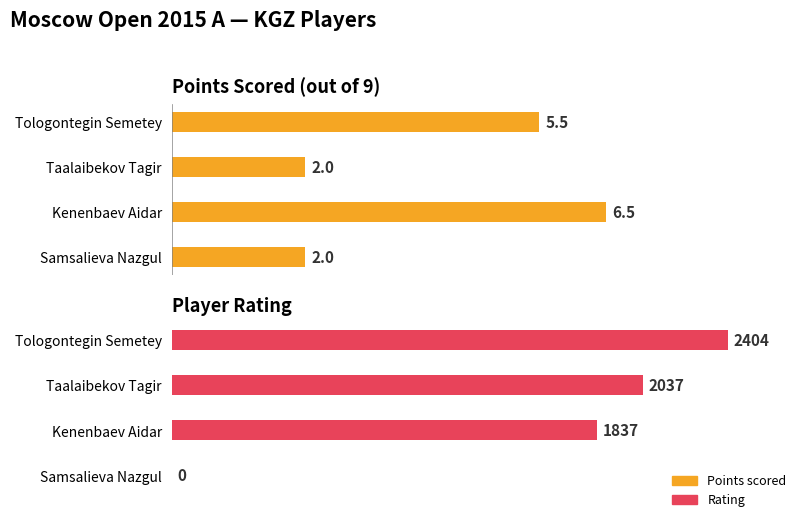

Does the chart contain stacked bars?

No